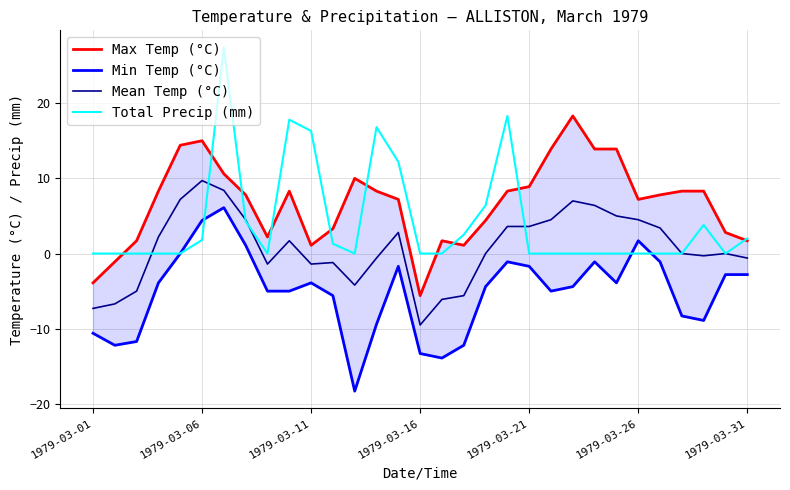

How many data points in Max Temp (°C) are less than 7?

12